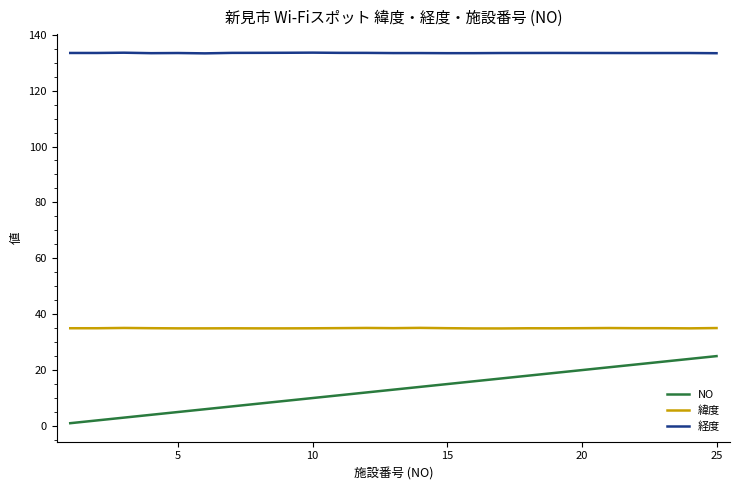

Which series has the widest spread of values?

NO